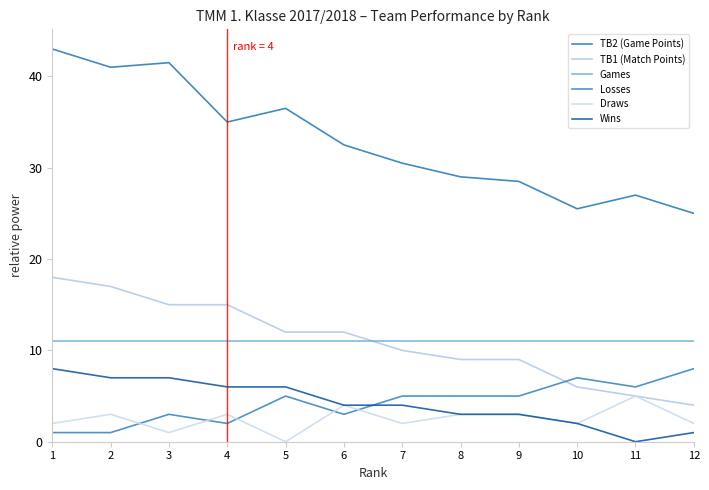

How many lines are shown in the chart?

6